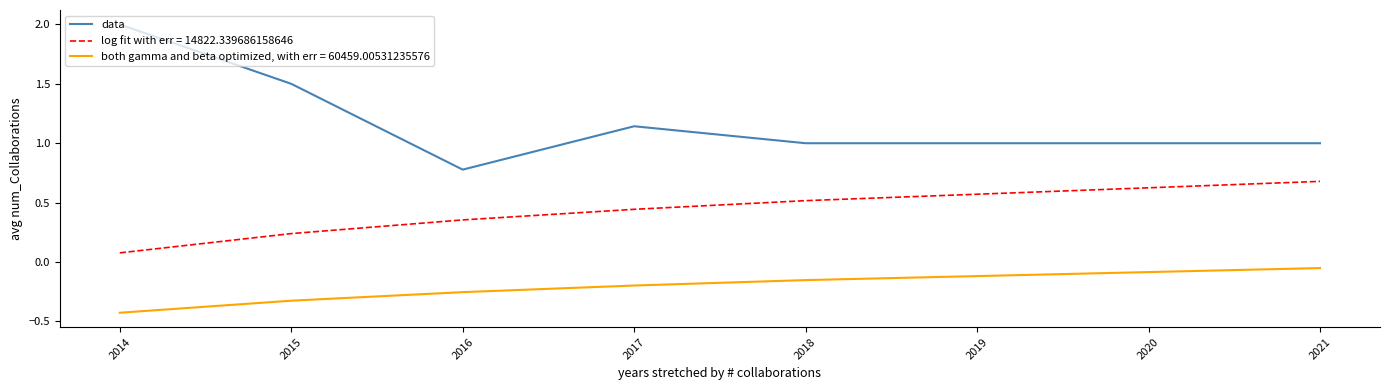

Which series has the widest spread of values?

data